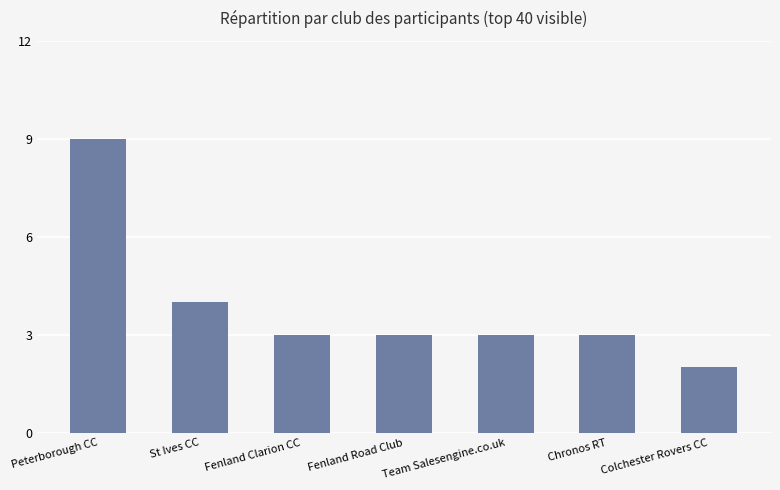

What is the change in value from St Ives CC to Chronos RT?

-1